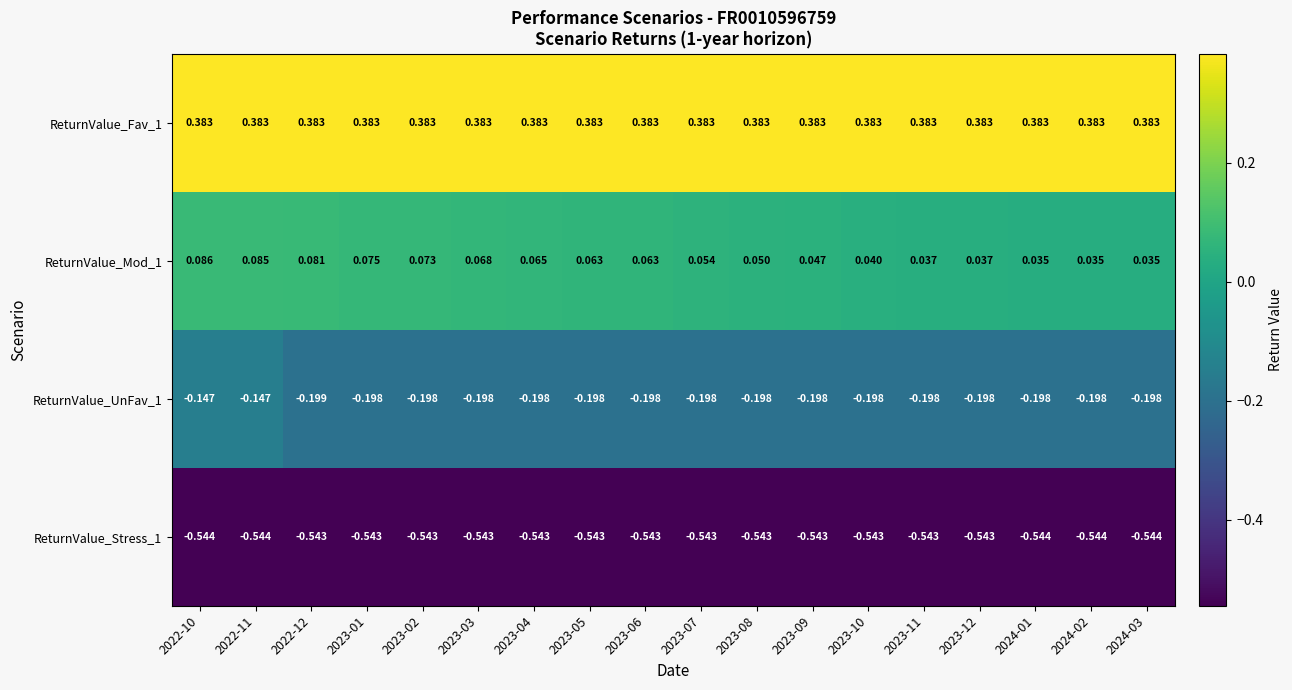

Is the value of ReturnValue_Stress_1 at 2023-04 greater than the value of ReturnValue_UnFav_1 at 2023-02?

No